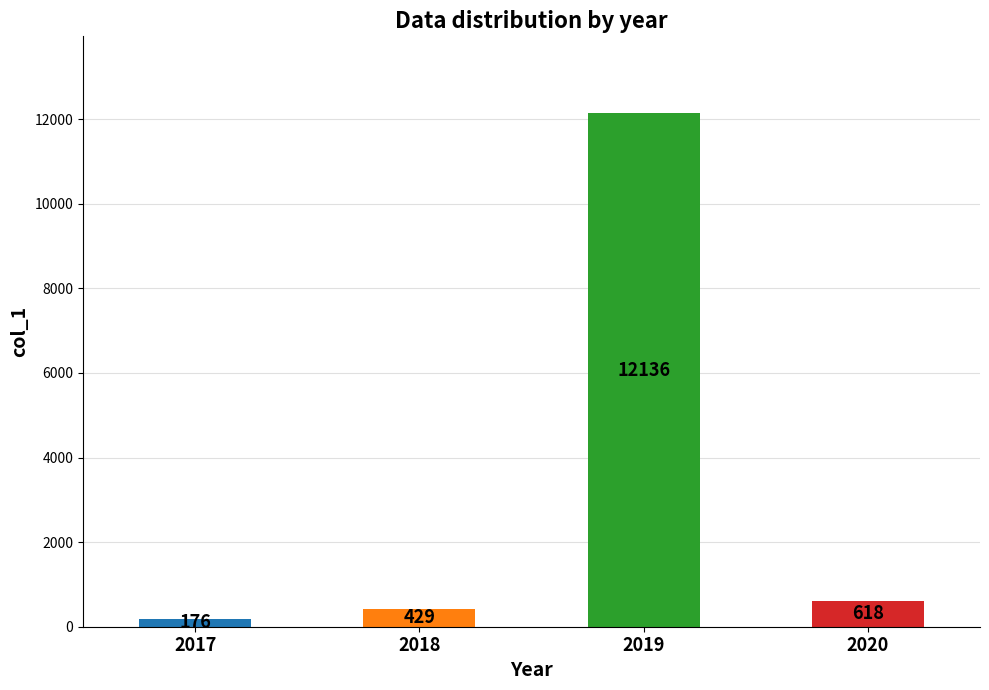

List the labels in order of value, smallest first.

2017, 2018, 2020, 2019